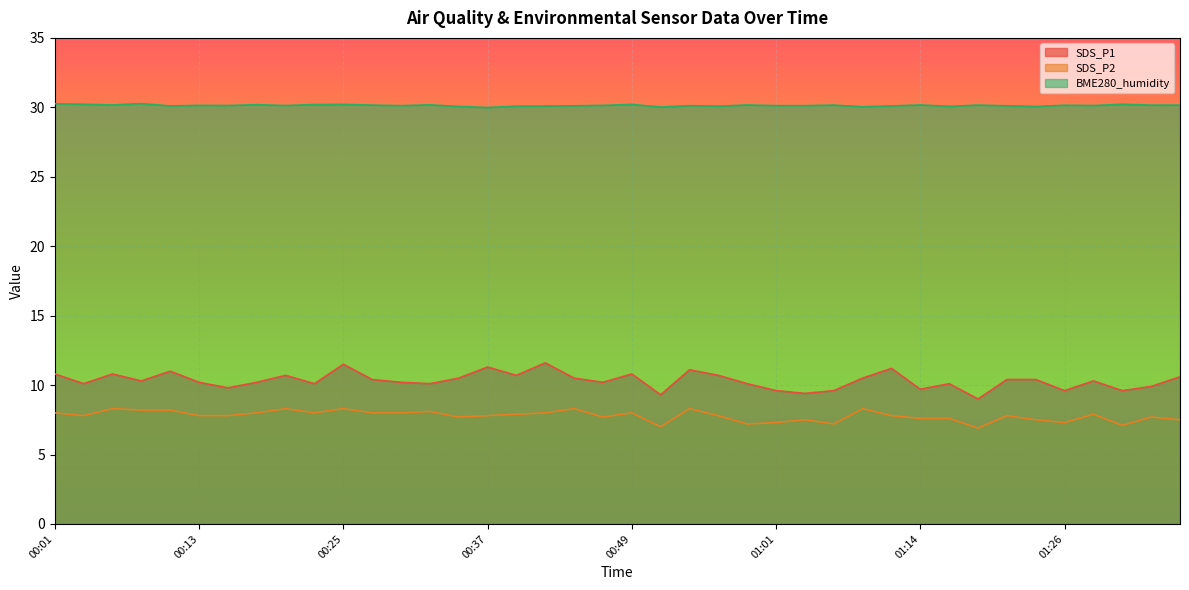

How many interior local valleys does the SDS_P1 series have?

13